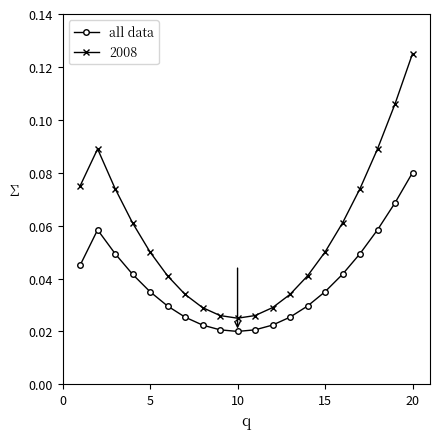

Rank the series by their average value, from highest to lowest.

2008, all data